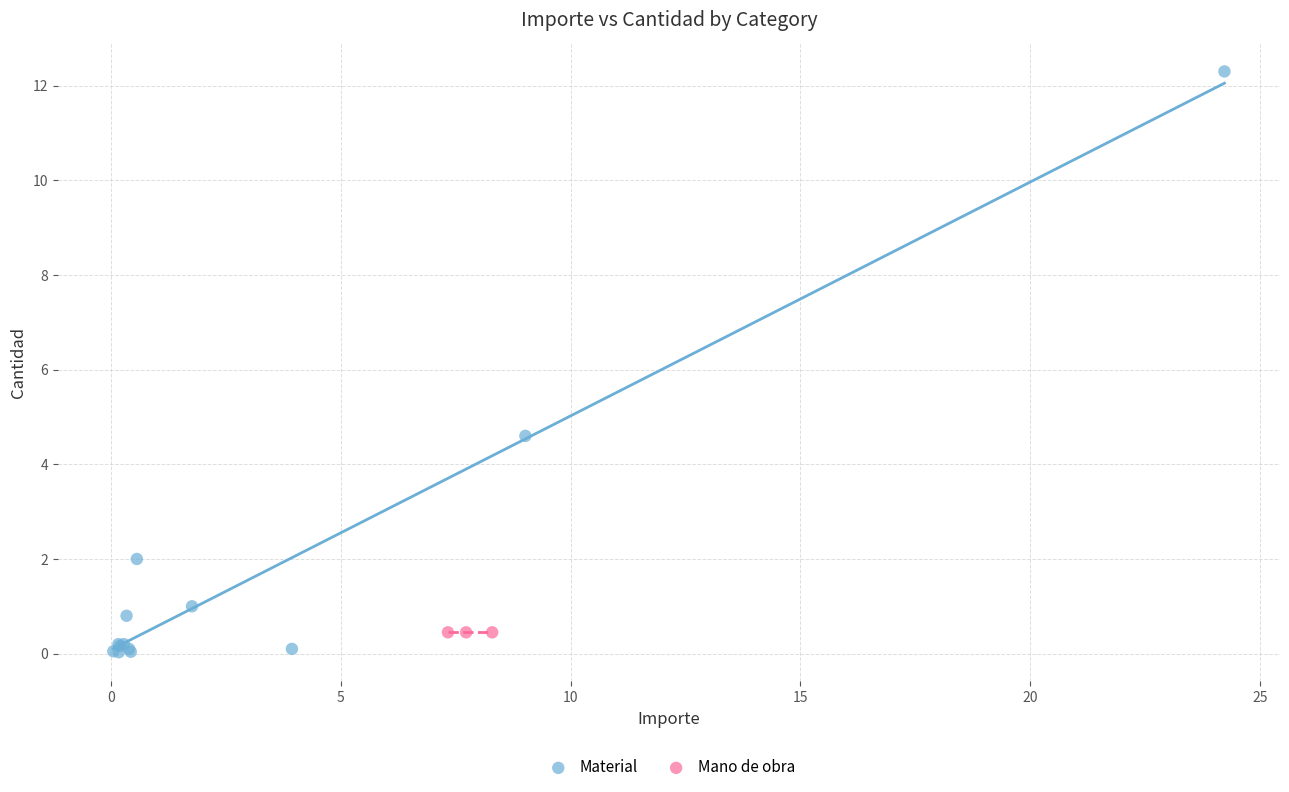

Which series contains the highest Y value?

Material